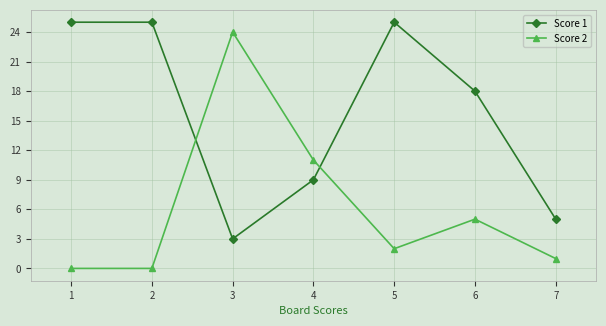

What is the total value across all series at 1?

25